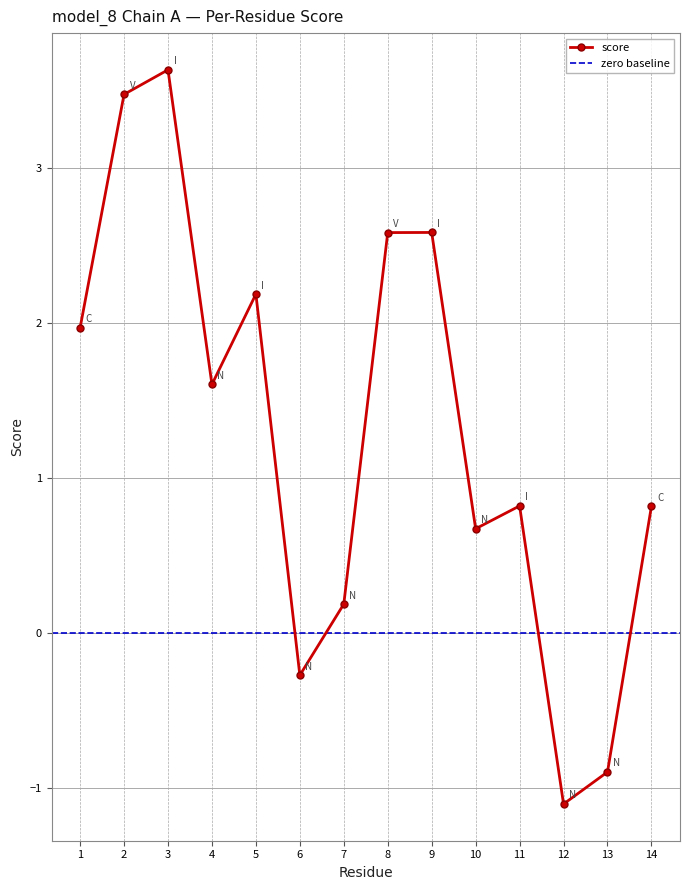

Which category has the lowest value across all series?

12